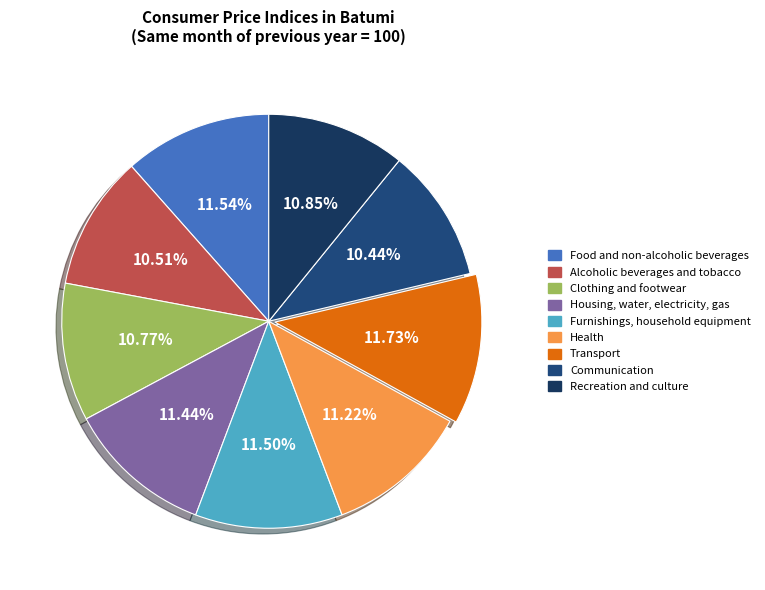

To the nearest percent, what is the average slice percentage?

11%